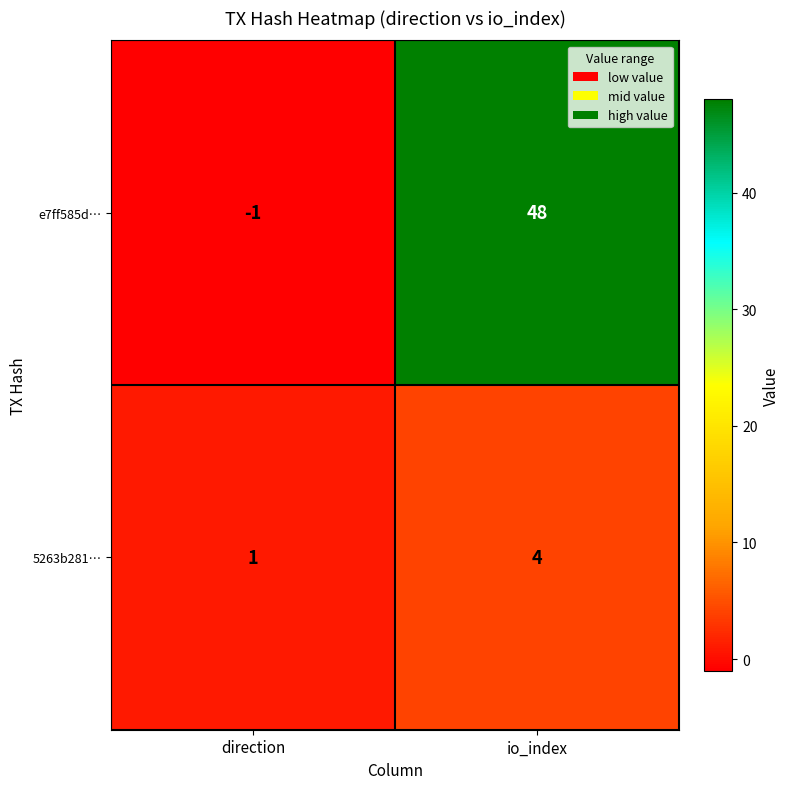

List the series in order of their peak value, highest first.

e7ff585d…, 5263b281…